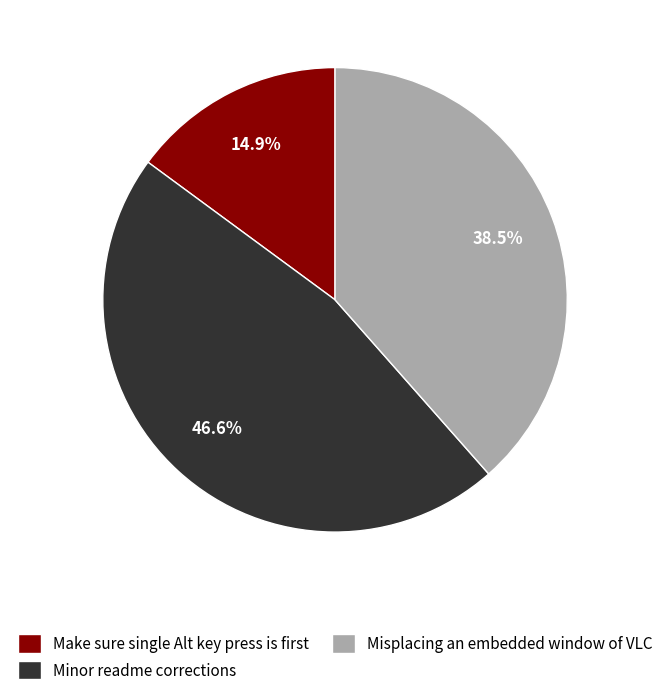

Count the number of slices in the pie.

3